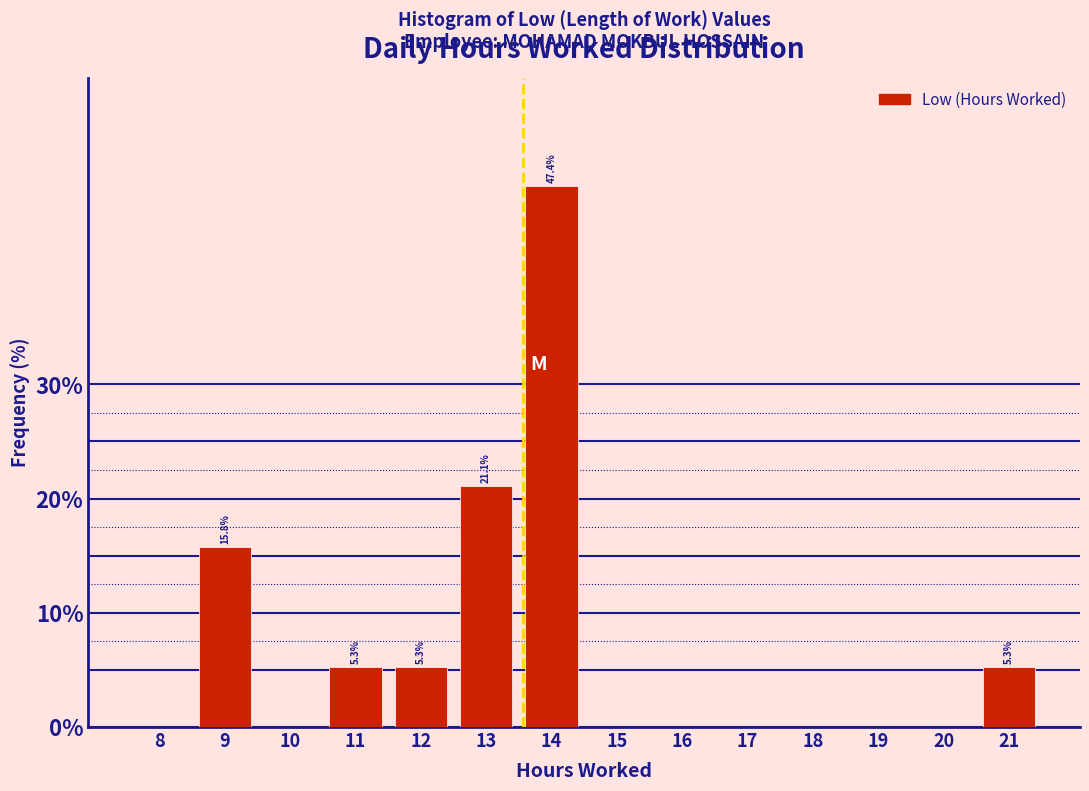

Reading left to right, list all the values displayed in this chart.

8=0.0	9=15.8	10=0.0	11=5.3	12=5.3	13=21.1	14=47.4	15=0.0	16=0.0	17=0.0	18=0.0	19=0.0	20=0.0	21=5.3